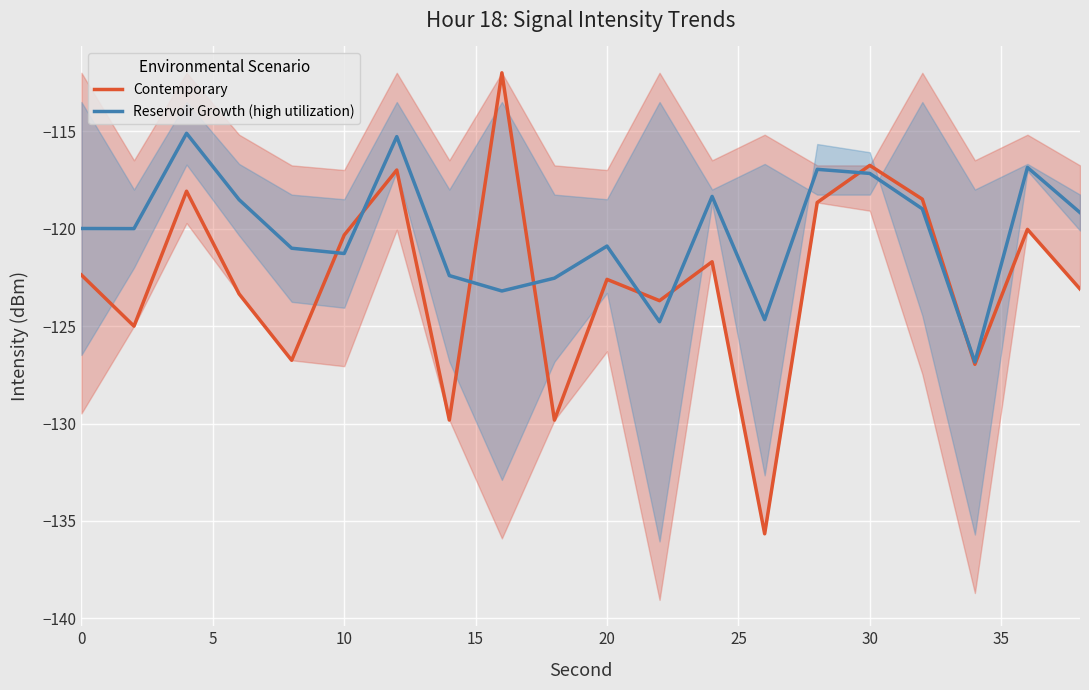

Is it true that Contemporary equals -122.4 at 0?

True